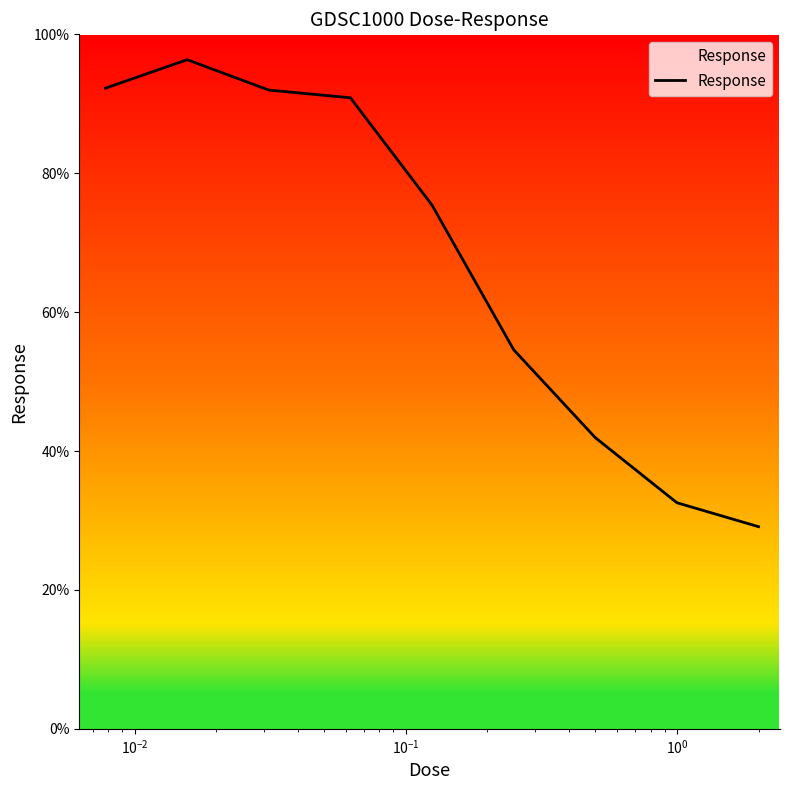

Count the number of categories in the chart.

9